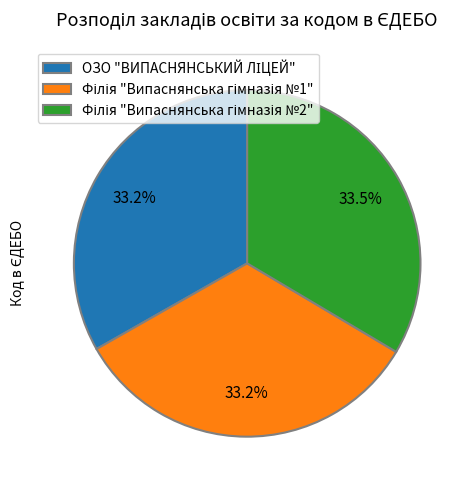

Does any single category account for the majority?

No